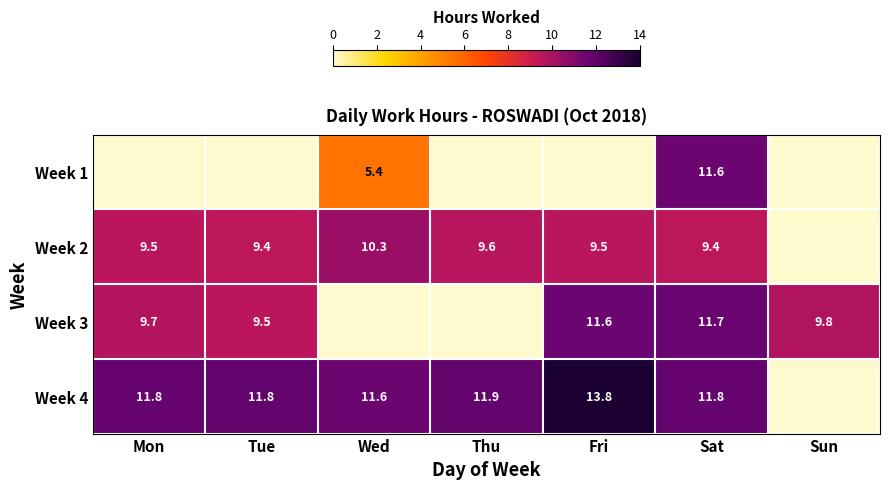

Rank the series at Sat from lowest to highest value.

Week 2, Week 1, Week 3, Week 4